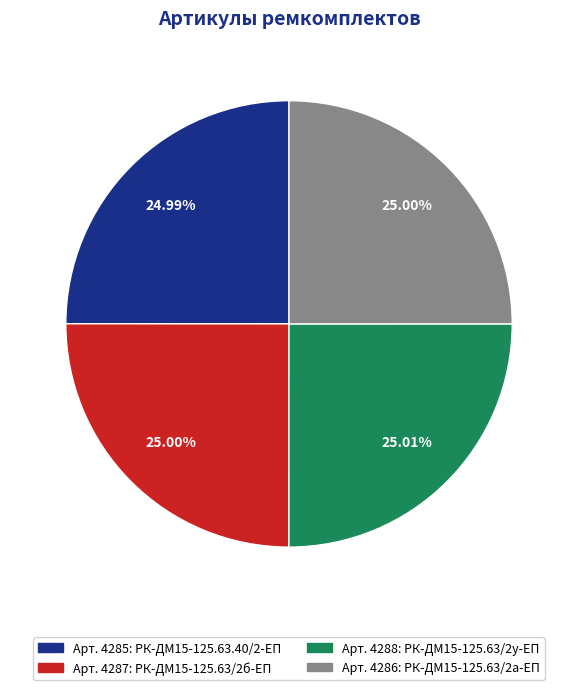

Does Арт. 4286: РК-ДМ15-125.63/2а-ЕП represent more than half of the total?

No